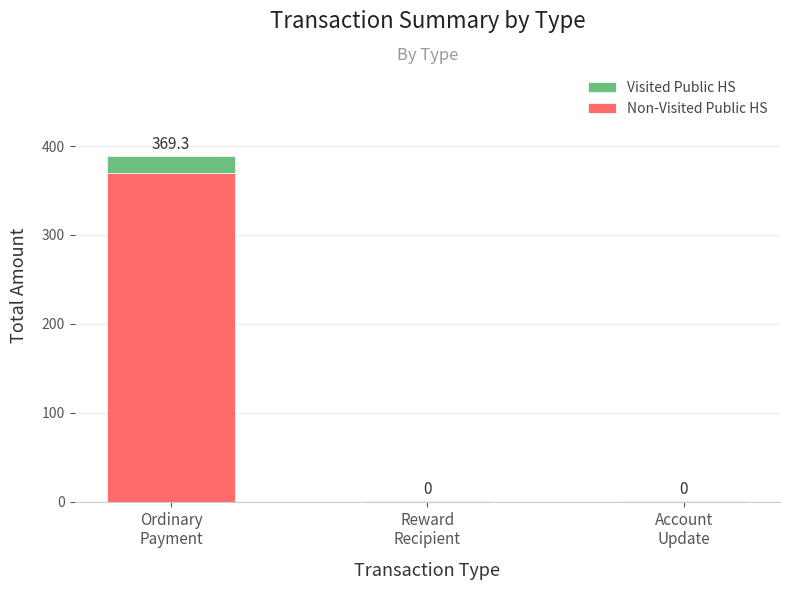

How many categories are shown in the chart?

3